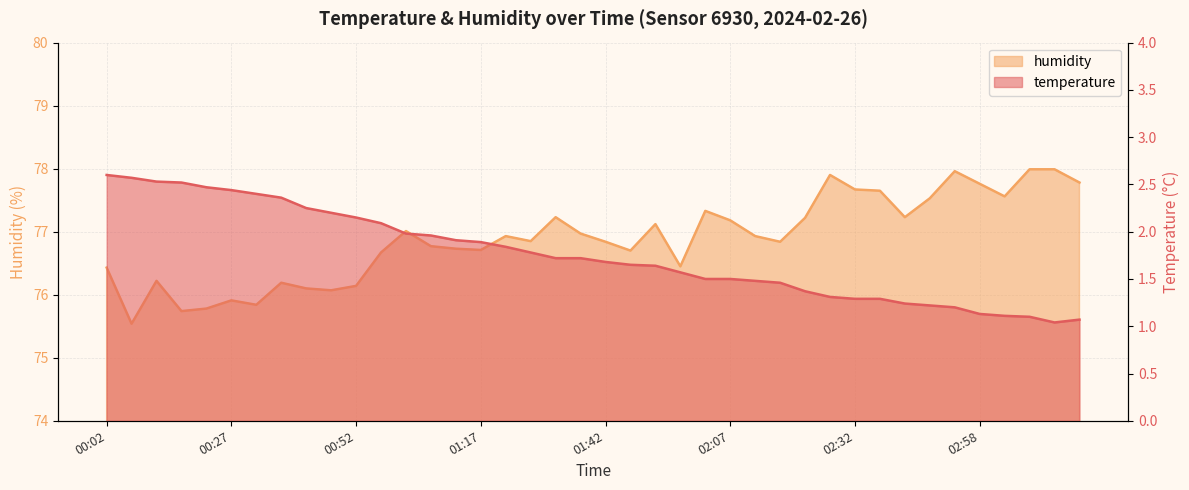

True or false: humidity and temperature intersect in this chart.

False